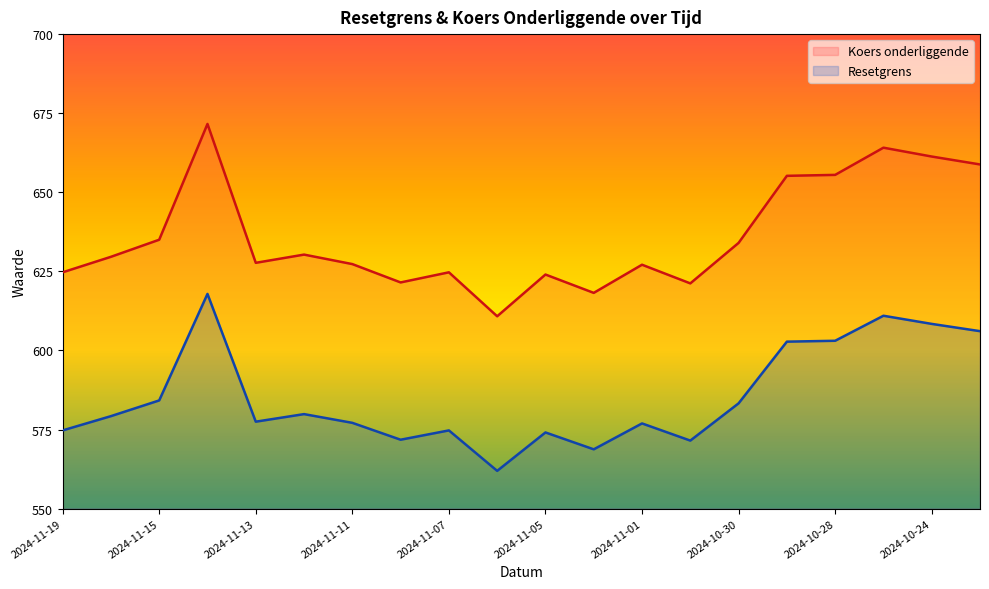

What is the average value of the Koers onderliggende series?

636.1